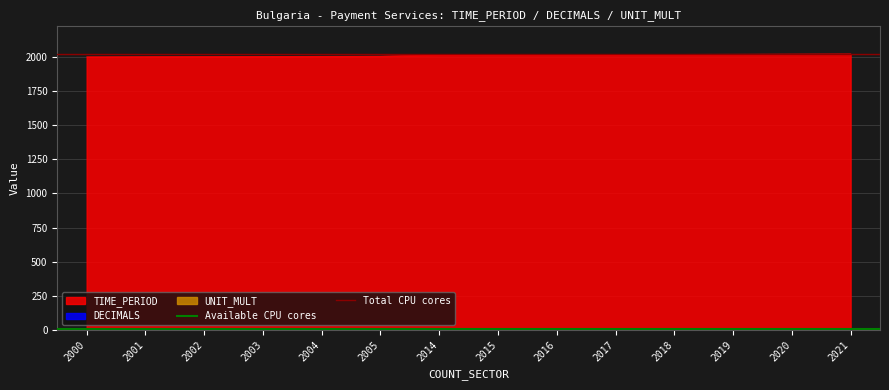

Which category has the lowest value in the Total CPU cores series?

2000